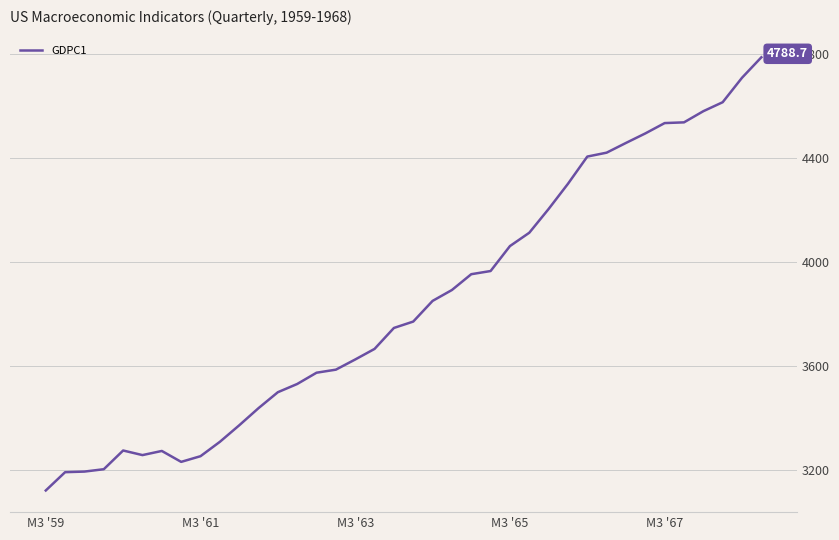

What is the difference between the maximum and minimum values?

1666.8